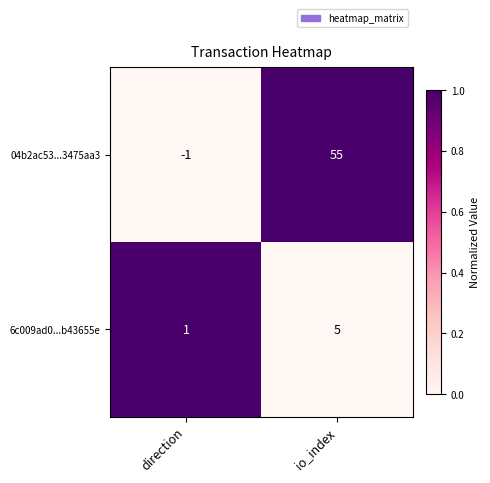

Which label corresponds to the smallest value in the chart?

direction